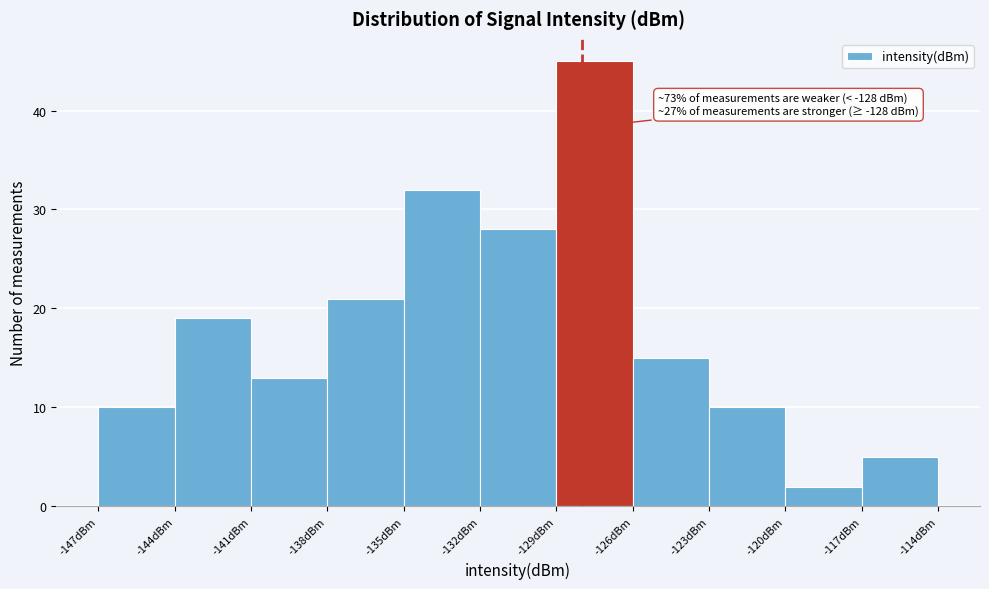

Over which range of the x-axis is the bar tallest?

-129 to -126